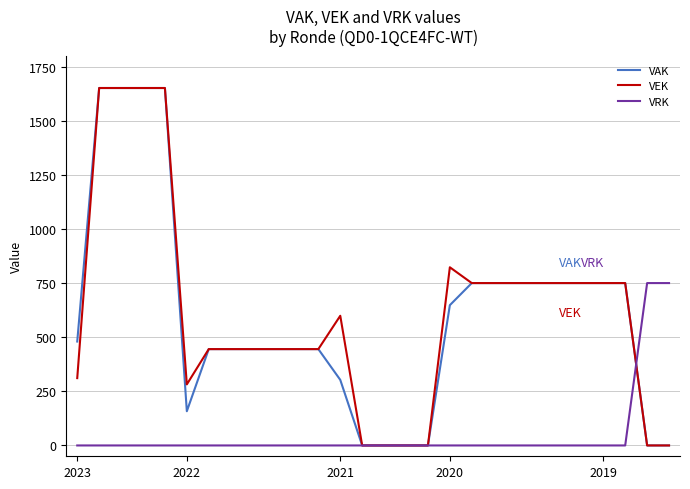

What is the maximum value shown in the chart?

1651